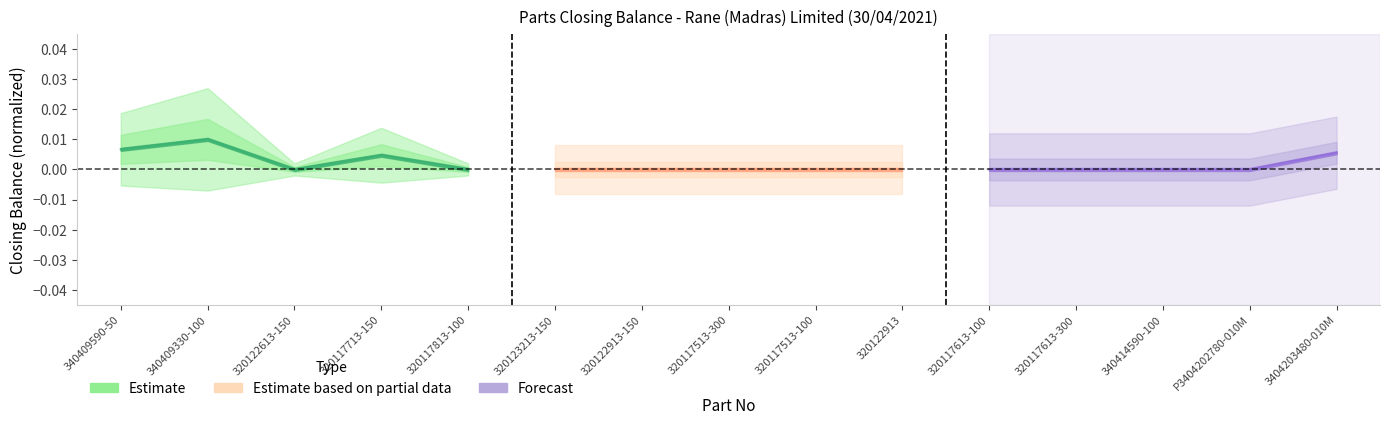

At 320117713-150, list the series in order from smallest to largest.

Estimate based on partial data, Forecast, Estimate